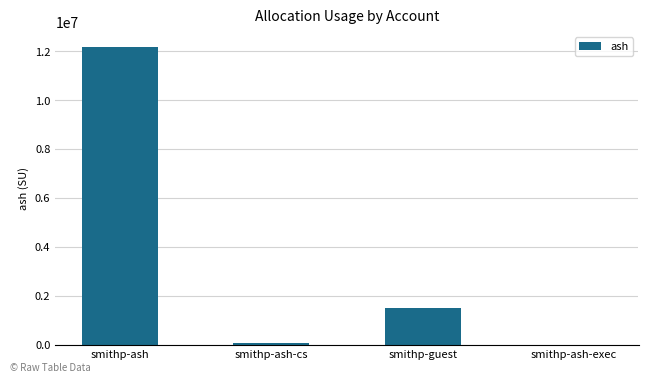

What is the sum of the values at smithp-ash and smithp-guest?

13709004.0